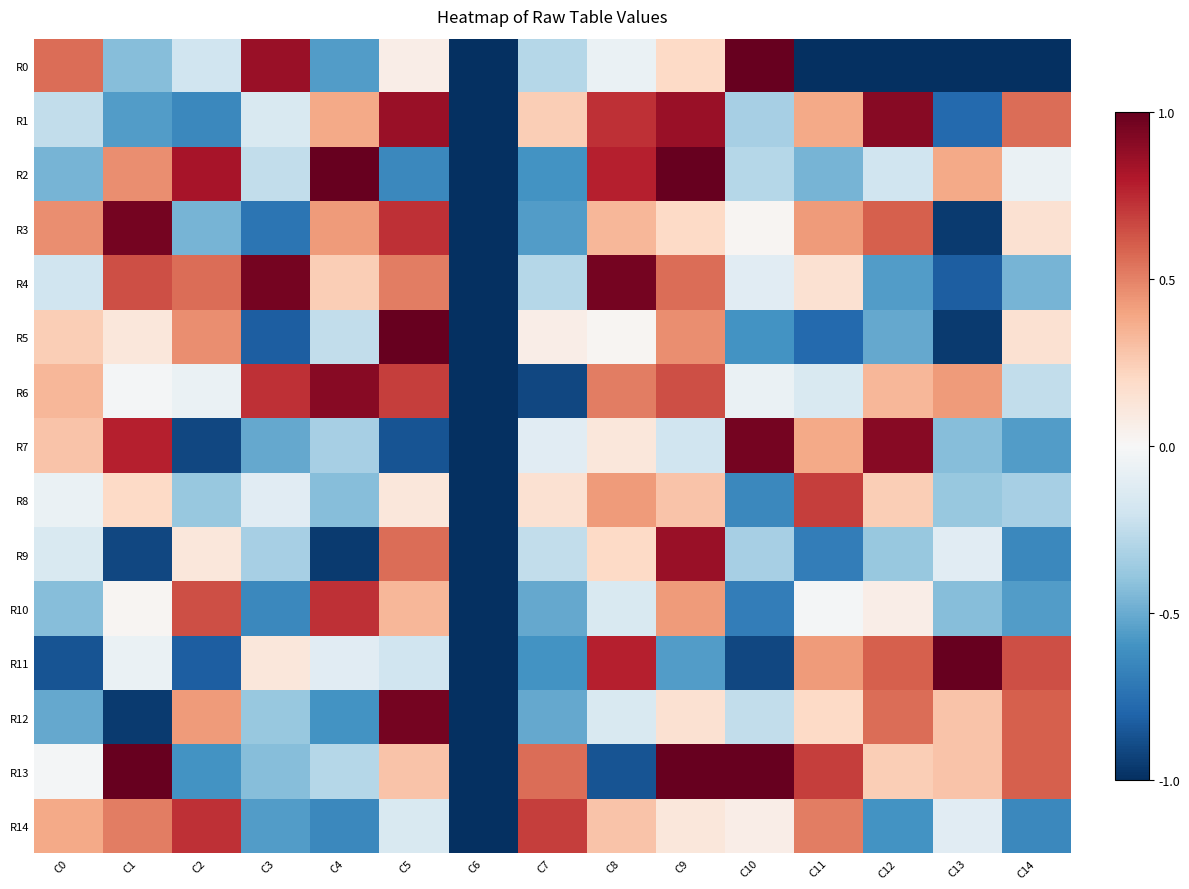

Reading left to right, transcribe all the data shown in this chart.

R0: C0=0.6	C1=-0.4	C2=-0.2	C3=0.9	C4=-0.6	C5=0.1	C6=-1.0	C7=-0.3	C8=-0.1	C9=0.2	C10=1.0	C11=-1.0	C12=-1.0	C13=-1.0	C14=-1.0
R1: C0=-0.2	C1=-0.6	C2=-0.6	C3=-0.2	C4=0.4	C5=0.9	C6=-1.0	C7=0.2	C8=0.7	C9=0.9	C10=-0.3	C11=0.4	C12=0.9	C13=-0.8	C14=0.6
R2: C0=-0.5	C1=0.5	C2=0.8	C3=-0.2	C4=1.0	C5=-0.6	C6=-1.0	C7=-0.6	C8=0.8	C9=1.0	C10=-0.3	C11=-0.5	C12=-0.2	C13=0.4	C14=-0.1
R3: C0=0.5	C1=1.0	C2=-0.5	C3=-0.7	C4=0.4	C5=0.7	C6=-1.0	C7=-0.6	C8=0.3	C9=0.2	C10=0.0	C11=0.4	C12=0.6	C13=-1.0	C14=0.2
R4: C0=-0.2	C1=0.6	C2=0.6	C3=1.0	C4=0.2	C5=0.5	C6=-1.0	C7=-0.3	C8=1.0	C9=0.6	C10=-0.1	C11=0.2	C12=-0.6	C13=-0.8	C14=-0.5
R5: C0=0.2	C1=0.1	C2=0.5	C3=-0.8	C4=-0.2	C5=1.0	C6=-1.0	C7=0.1	C8=0.0	C9=0.5	C10=-0.6	C11=-0.8	C12=-0.5	C13=-1.0	C14=0.2
R6: C0=0.3	C1=-0.0	C2=-0.1	C3=0.7	C4=0.9	C5=0.7	C6=-1.0	C7=-0.9	C8=0.5	C9=0.6	C10=-0.1	C11=-0.2	C12=0.3	C13=0.4	C14=-0.2
R7: C0=0.3	C1=0.8	C2=-0.9	C3=-0.5	C4=-0.3	C5=-0.9	C6=-1.0	C7=-0.1	C8=0.1	C9=-0.2	C10=1.0	C11=0.4	C12=0.9	C13=-0.4	C14=-0.6
R8: C0=-0.1	C1=0.2	C2=-0.4	C3=-0.1	C4=-0.4	C5=0.1	C6=-1.0	C7=0.2	C8=0.4	C9=0.3	C10=-0.6	C11=0.7	C12=0.2	C13=-0.4	C14=-0.3
R9: C0=-0.2	C1=-0.9	C2=0.1	C3=-0.3	C4=-1.0	C5=0.6	C6=-1.0	C7=-0.2	C8=0.2	C9=0.9	C10=-0.3	C11=-0.7	C12=-0.4	C13=-0.1	C14=-0.6
R10: C0=-0.4	C1=0.0	C2=0.6	C3=-0.6	C4=0.7	C5=0.3	C6=-1.0	C7=-0.5	C8=-0.2	C9=0.4	C10=-0.7	C11=-0.0	C12=0.1	C13=-0.4	C14=-0.6
R11: C0=-0.9	C1=-0.1	C2=-0.8	C3=0.1	C4=-0.1	C5=-0.2	C6=-1.0	C7=-0.6	C8=0.8	C9=-0.6	C10=-0.9	C11=0.4	C12=0.6	C13=1.0	C14=0.6
R12: C0=-0.5	C1=-1.0	C2=0.4	C3=-0.4	C4=-0.6	C5=1.0	C6=-1.0	C7=-0.5	C8=-0.2	C9=0.2	C10=-0.2	C11=0.2	C12=0.6	C13=0.3	C14=0.6
R13: C0=-0.0	C1=1.0	C2=-0.6	C3=-0.4	C4=-0.3	C5=0.3	C6=-1.0	C7=0.6	C8=-0.9	C9=1.0	C10=1.0	C11=0.7	C12=0.2	C13=0.3	C14=0.6
R14: C0=0.4	C1=0.5	C2=0.7	C3=-0.6	C4=-0.6	C5=-0.2	C6=-1.0	C7=0.7	C8=0.3	C9=0.1	C10=0.1	C11=0.5	C12=-0.6	C13=-0.1	C14=-0.6